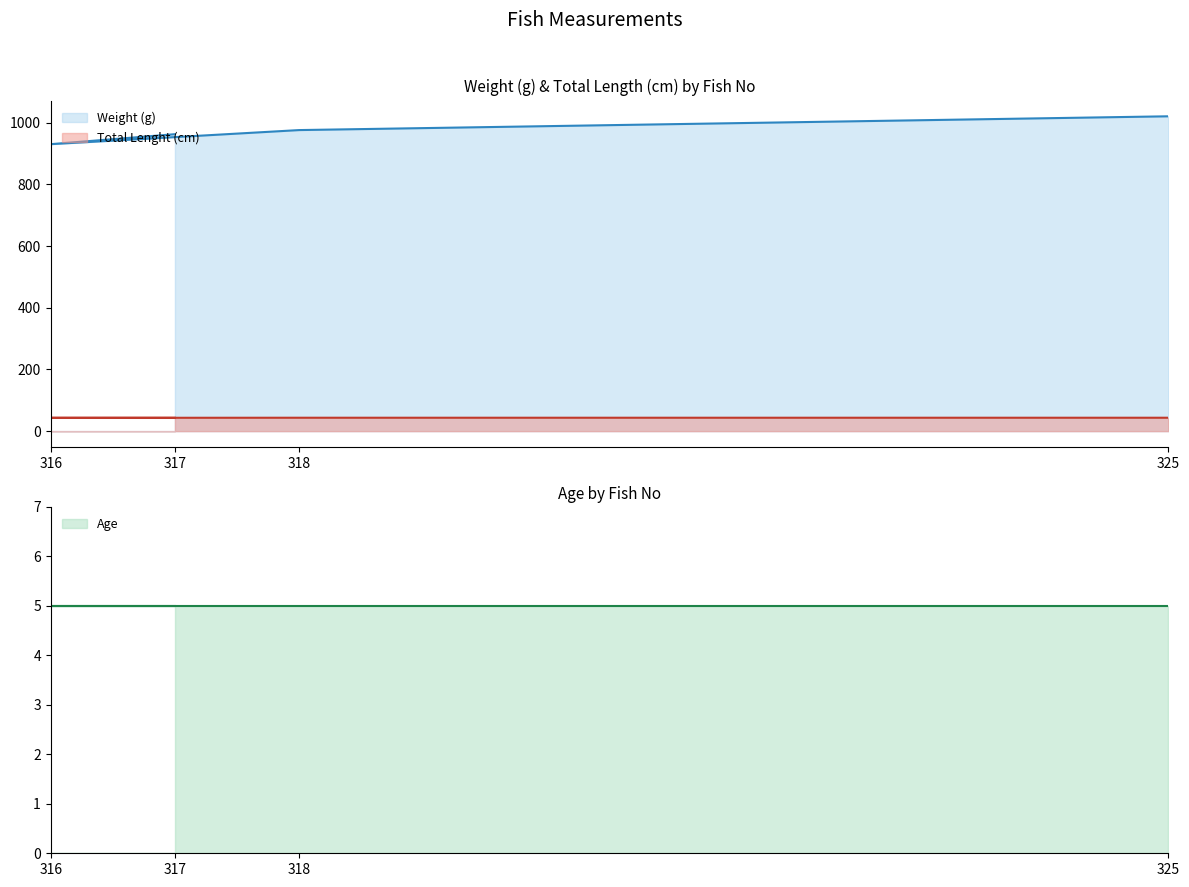

Is the value of Weight (g) at 318 greater than the value of Total Lenght (cm) at 316?

Yes